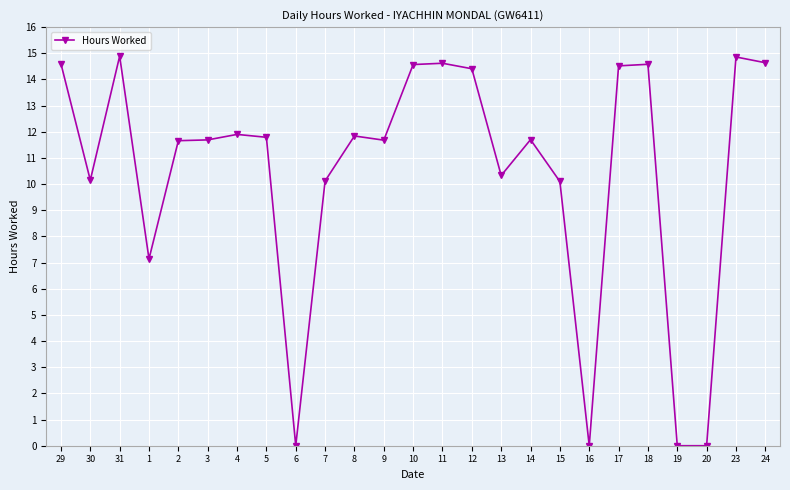

Does the chart have visible grid lines?

Yes